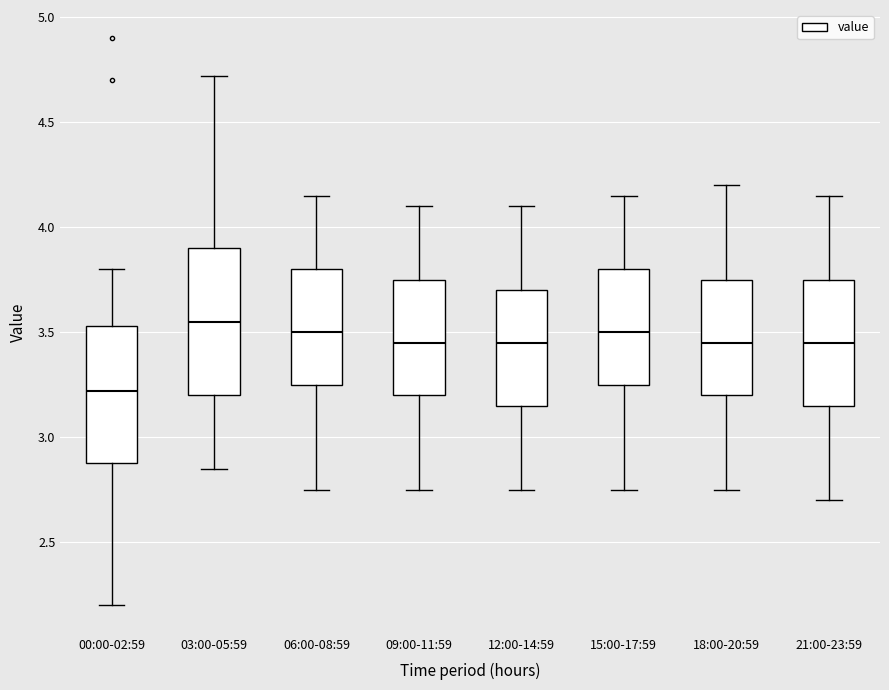

Where does the median line of the box for 00:00-02:59 sit on the y-axis? The values are not printed on the chart, so give them approximately, as read against the axis.

3.20